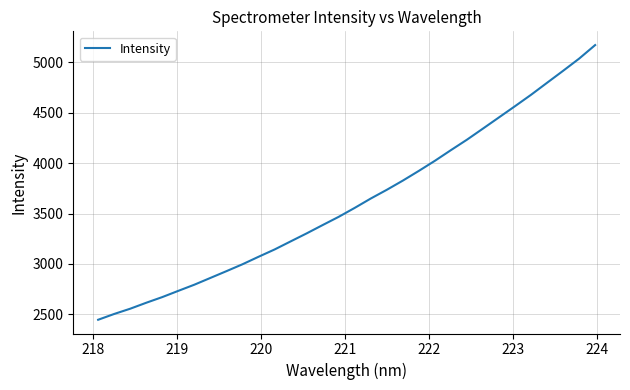

Reading left to right, list all the values displayed in this chart.

2446.8	2504.3	2556.5	2615.7	2671.8	2733.7	2794.8	2861.9	2929.0	2997.3	3071.6	3143.9	3223.9	3303.5	3386.2	3467.8	3556.5	3649.1	3735.6	3826.7	3923.3	4023.2	4128.9	4232.2	4342.5	4453.5	4564.5	4677.4	4796.4	4914.8	5035.6	5169.9